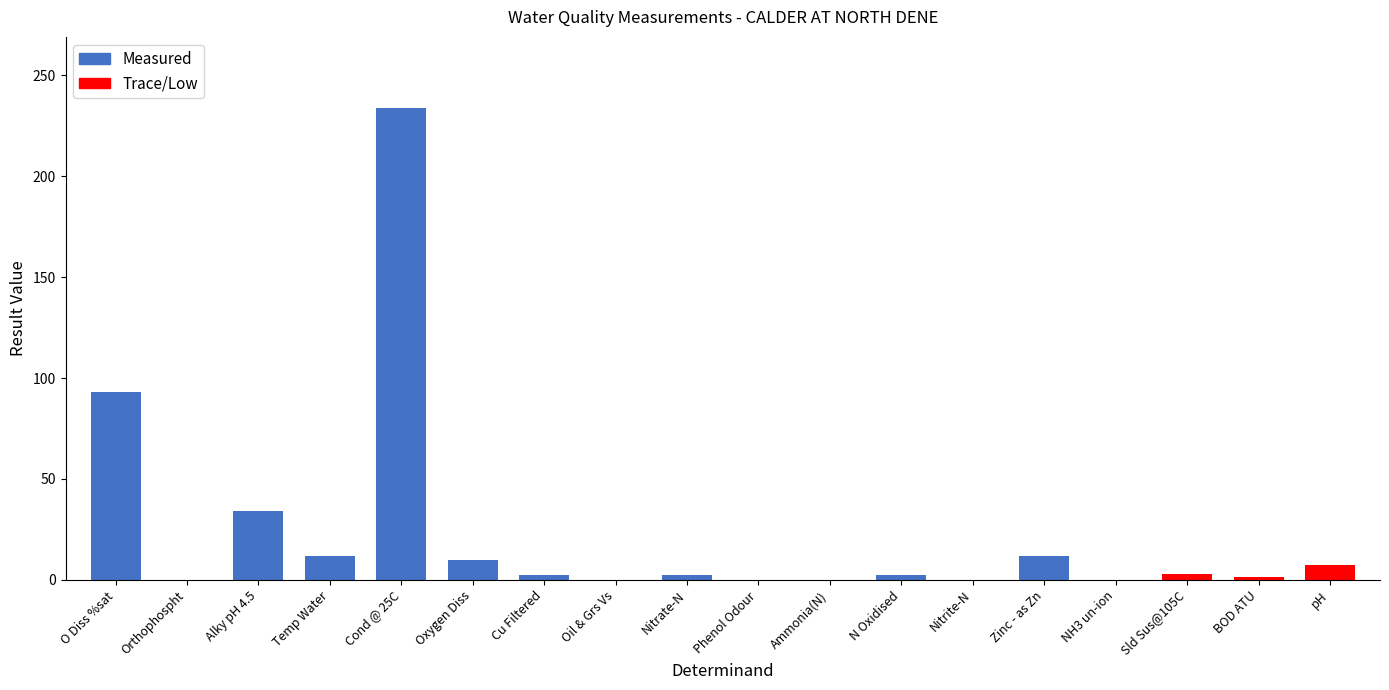

At which label is the value closest to 117?

O Diss %sat